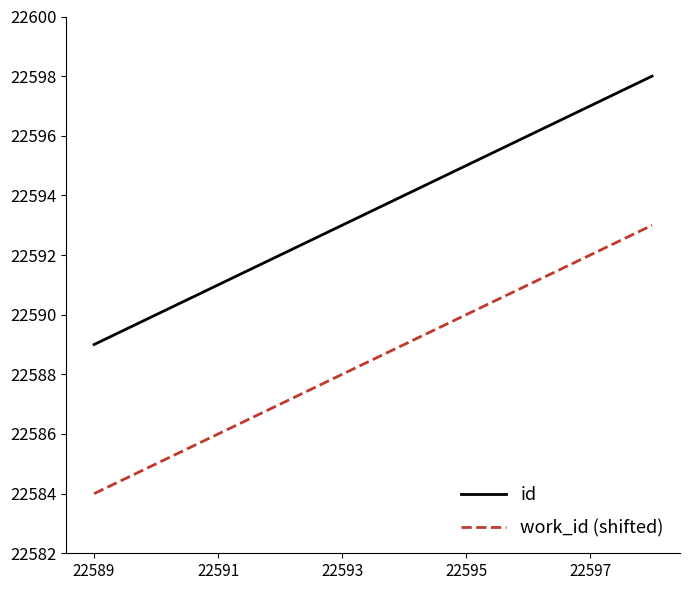

What is the lowest value of the work_id (shifted) series?

22584